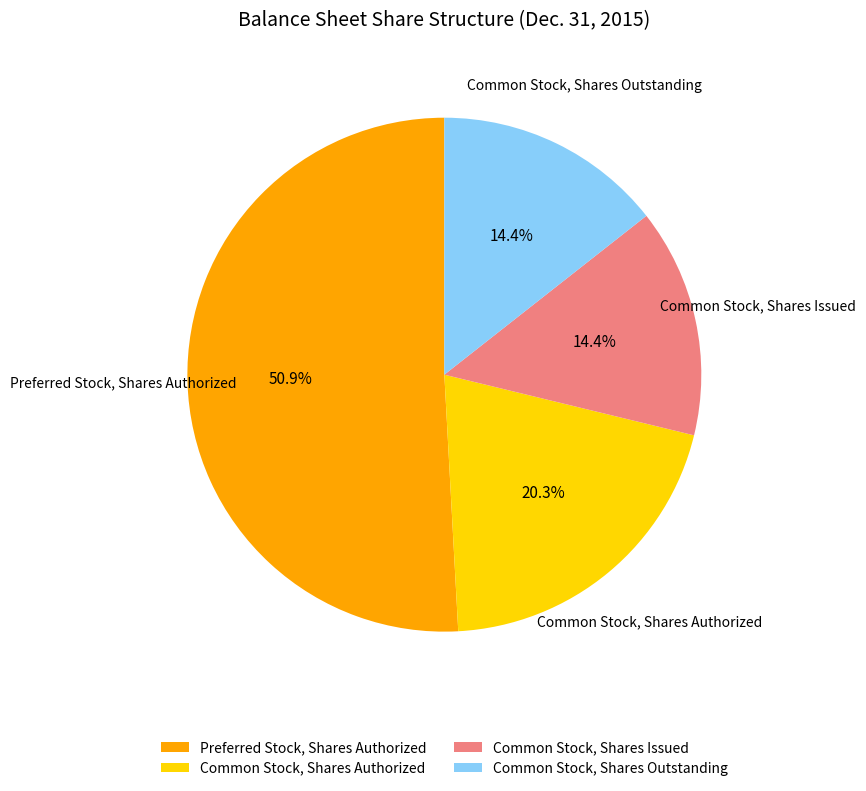

Which has a higher value, Preferred Stock, Shares Authorized or Common Stock, Shares Authorized?

Preferred Stock, Shares Authorized